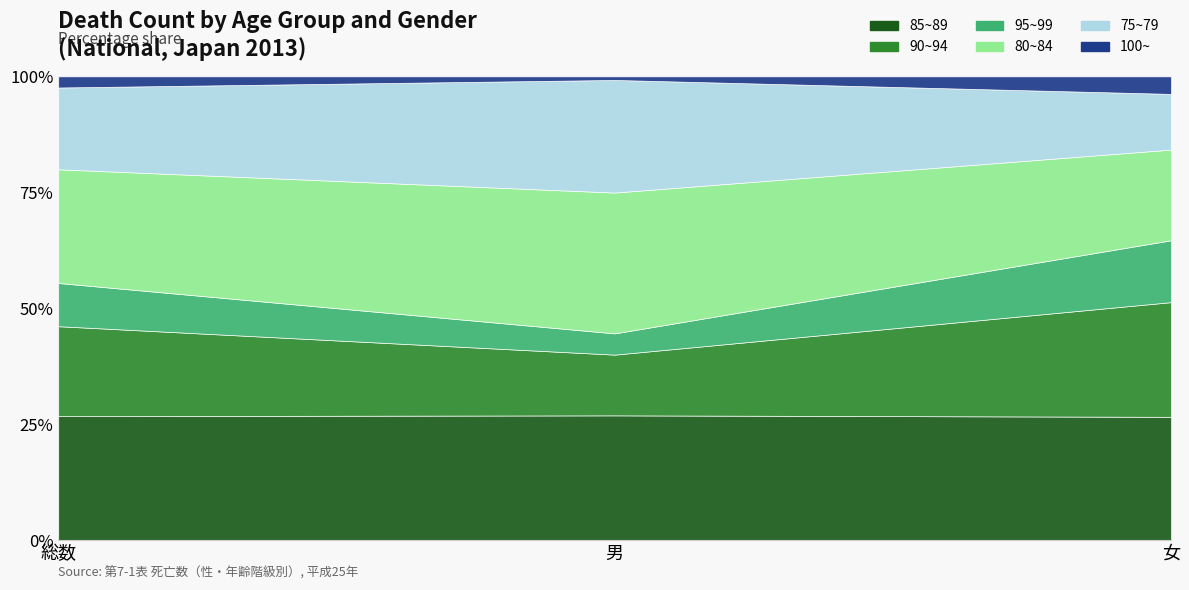

What position from the left is 総数?

1